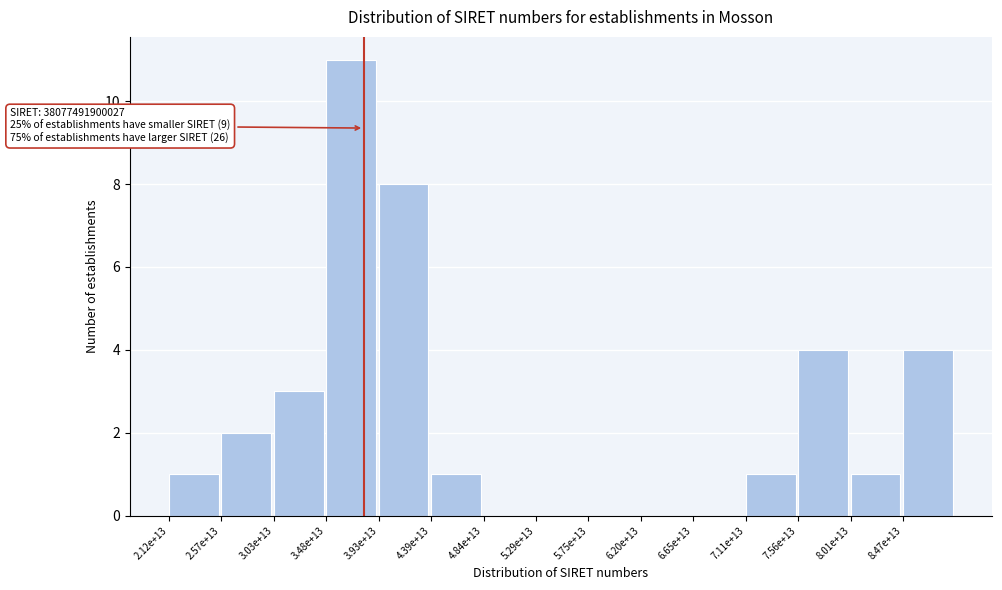

Reading left to right, what are all the values shown in this chart?

2.12e+13=1	2.57e+13=2	3.03e+13=3	3.48e+13=11	3.93e+13=8	4.39e+13=1	4.84e+13=0	5.29e+13=0	5.75e+13=0	6.20e+13=0	6.65e+13=0	7.11e+13=1	7.56e+13=4	8.01e+13=1	8.47e+13=4